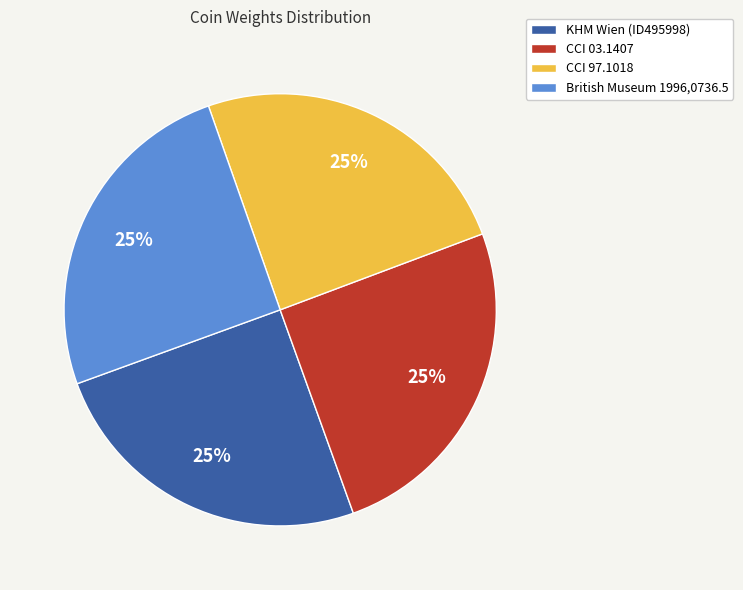

The KHM Wien (ID495998) slice represents 12% of the pie. True or false?

False